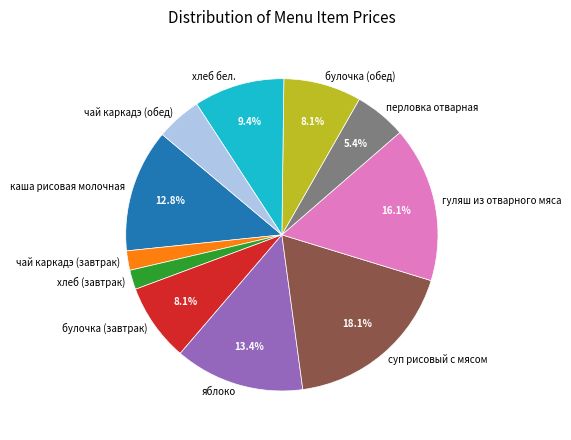

To the nearest percent, what is the average slice percentage?

9%